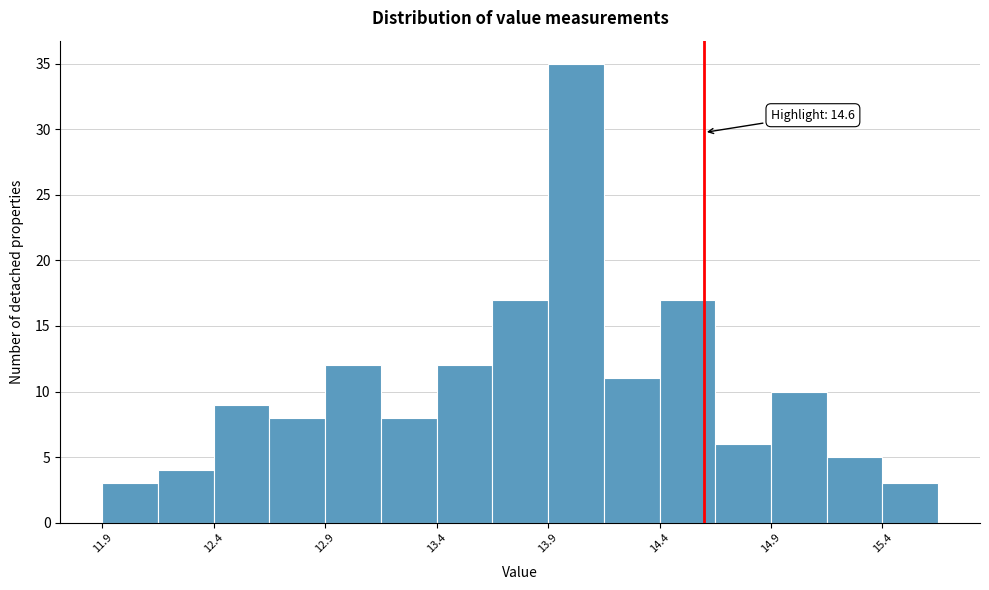

Over which range of the x-axis is the bar tallest?

13.90 to 14.15